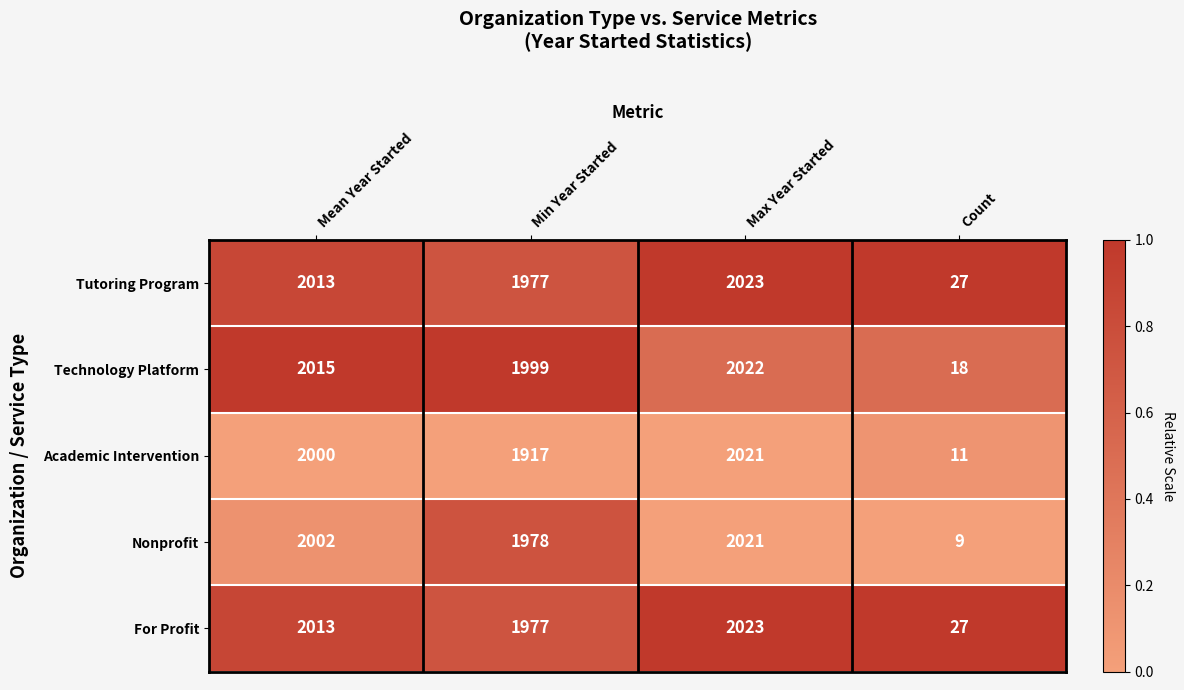

Which series has the largest total across all categories?

Technology Platform